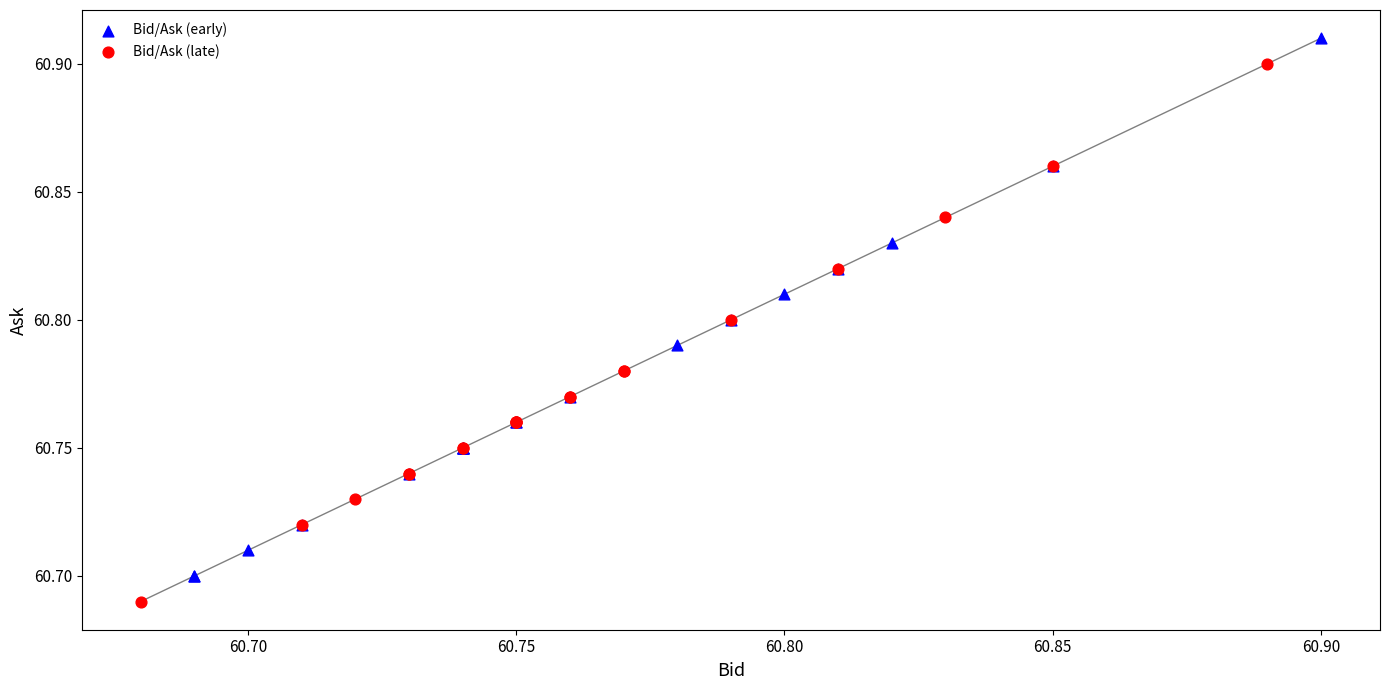

Which series contains the highest Y value?

Bid/Ask (early)